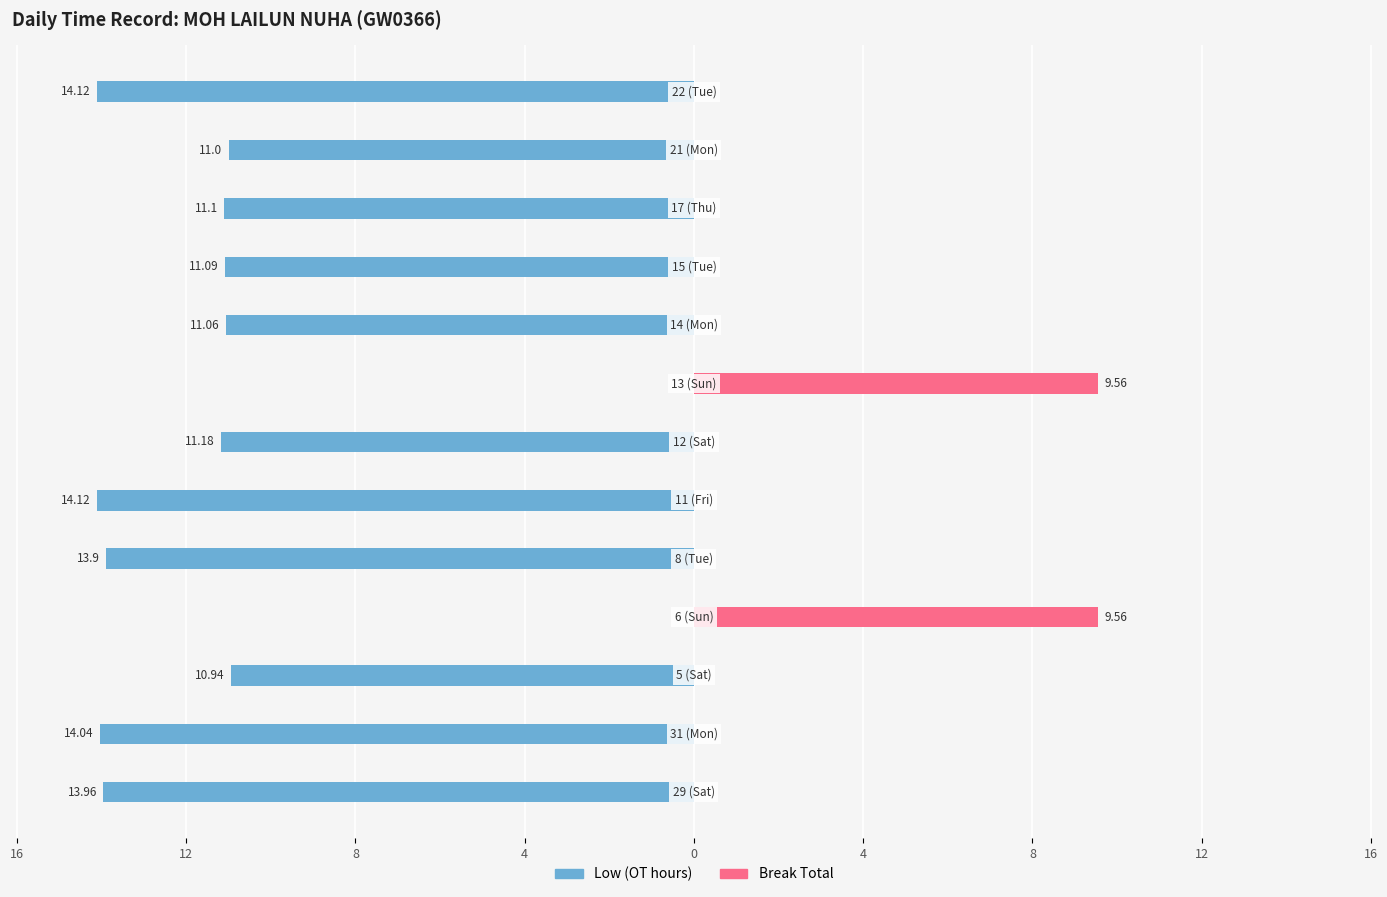

What is the average value of the Break Total series?

1.5